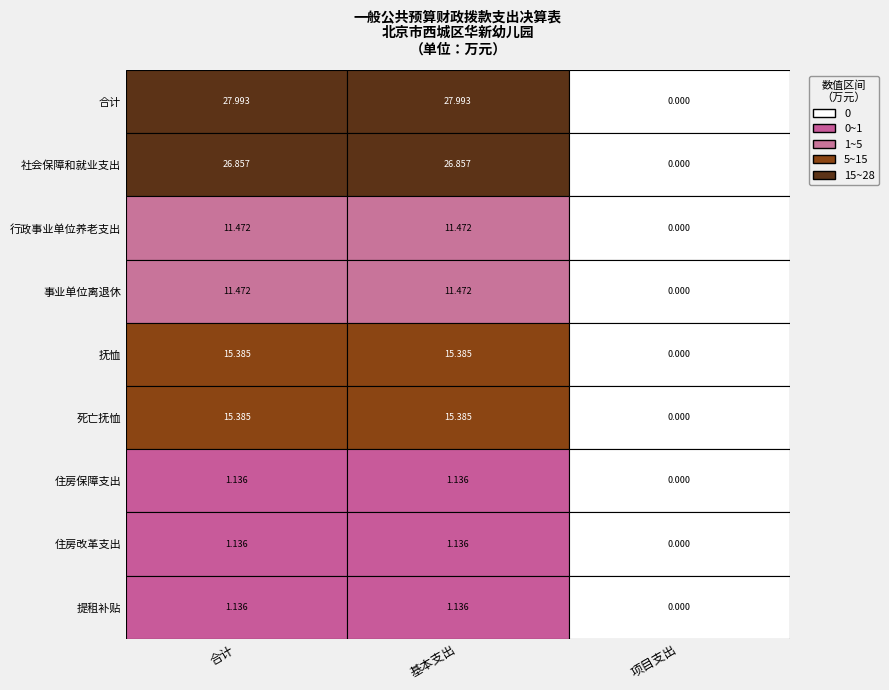

Reading right to left, what are all the values shown in this chart?

合计: 提租补贴=1.1	住房改革支出=1.1	住房保障支出=1.1	死亡抚恤=15.4	抚恤=15.4	事业单位离退休=11.5	行政事业单位养老支出=11.5	社会保障和就业支出=26.9	合计=28.0
基本支出: 提租补贴=1.1	住房改革支出=1.1	住房保障支出=1.1	死亡抚恤=15.4	抚恤=15.4	事业单位离退休=11.5	行政事业单位养老支出=11.5	社会保障和就业支出=26.9	合计=28.0
项目支出: 提租补贴=0.0	住房改革支出=0.0	住房保障支出=0.0	死亡抚恤=0.0	抚恤=0.0	事业单位离退休=0.0	行政事业单位养老支出=0.0	社会保障和就业支出=0.0	合计=0.0